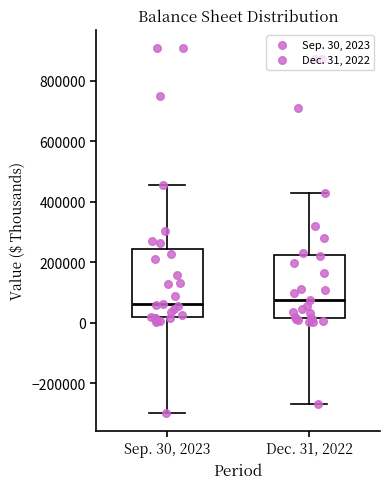

Where does the lower whisker of the box for Dec. 31, 2022 end on the y-axis? The values are not printed on the chart, so give them approximately, as read against the axis.

-260000